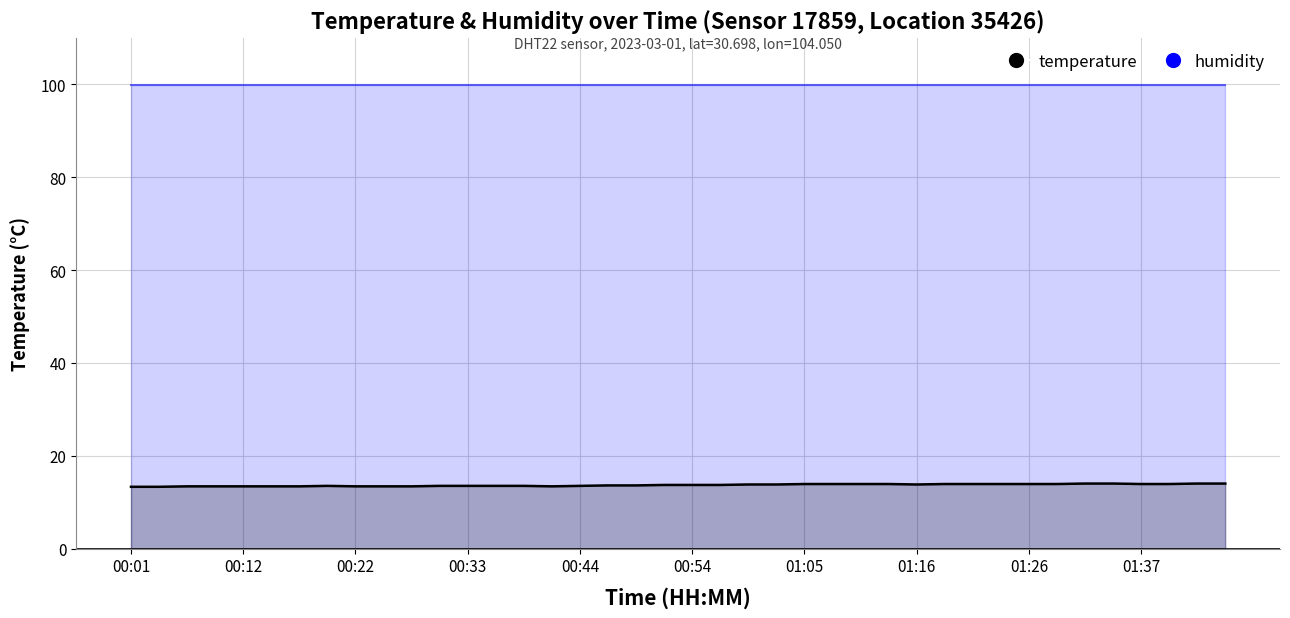

What is the label of the 7th point from the right?

01:29